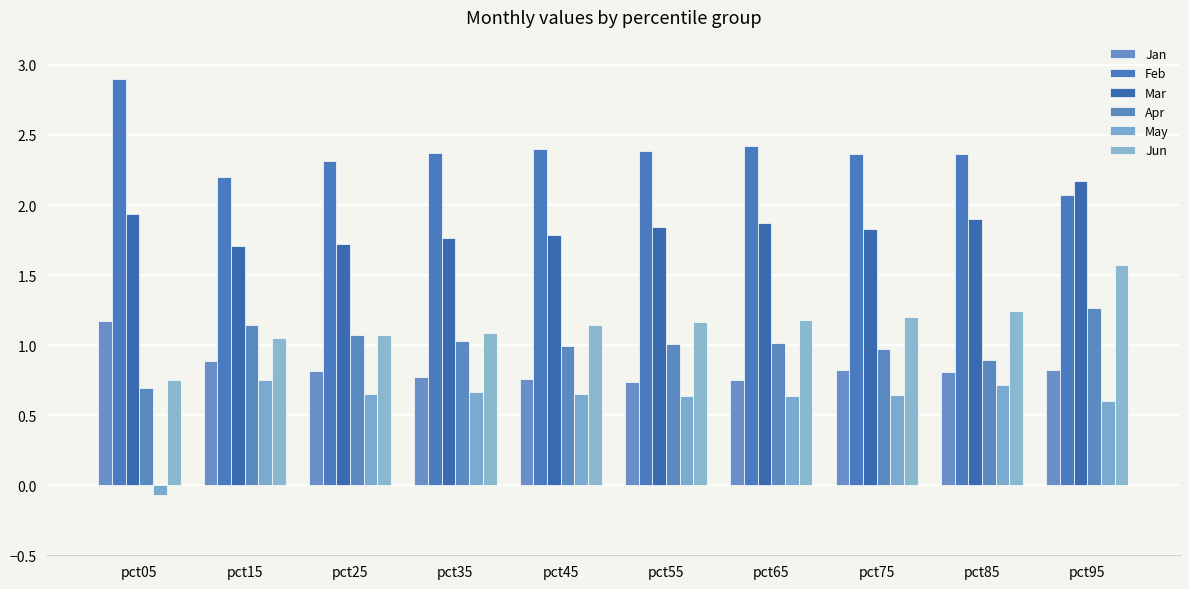

What is the approximate value of Apr at pct65?

1.0